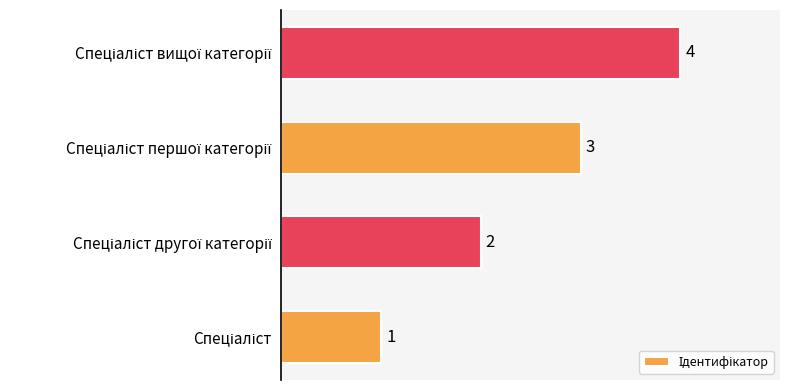

What is the greatest value displayed?

4